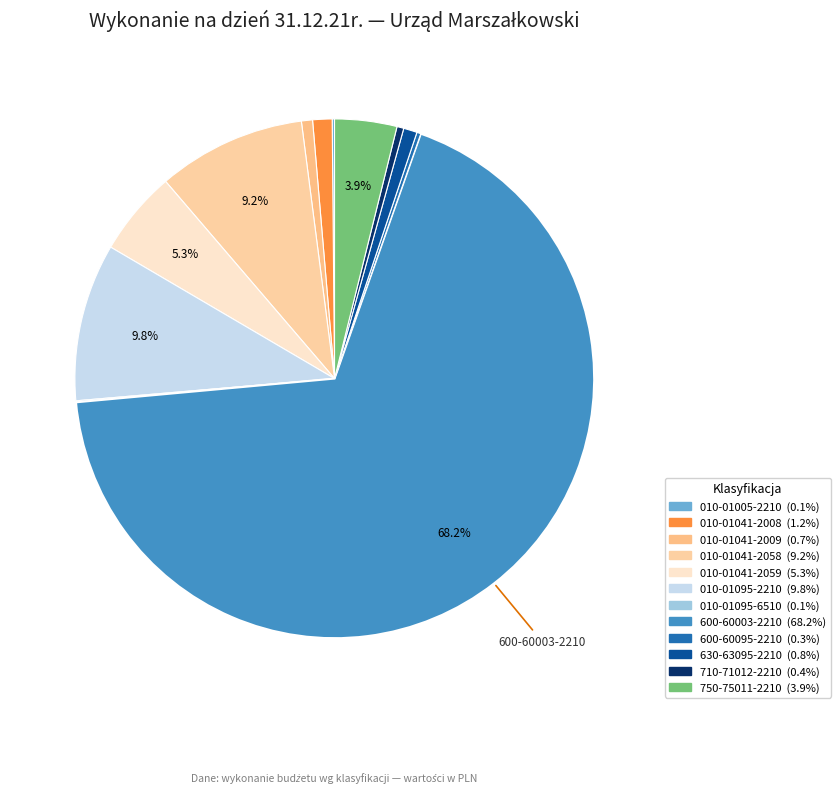

What is the smallest slice in the pie chart?

010-01095-6510